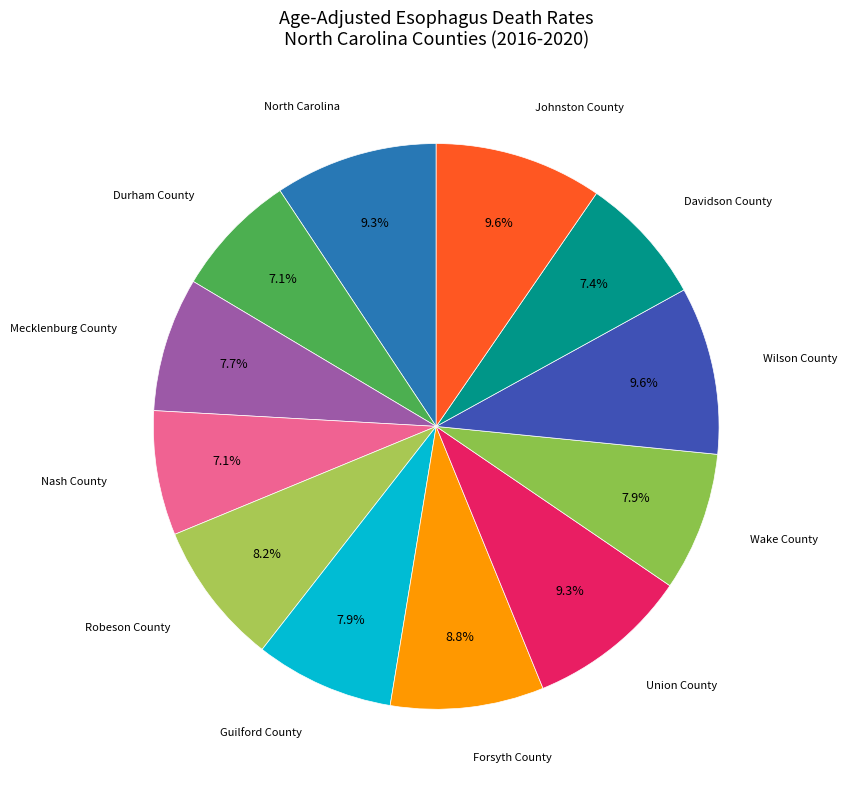

Combined, do Guilford County and Wilson County account for over 50%?

No